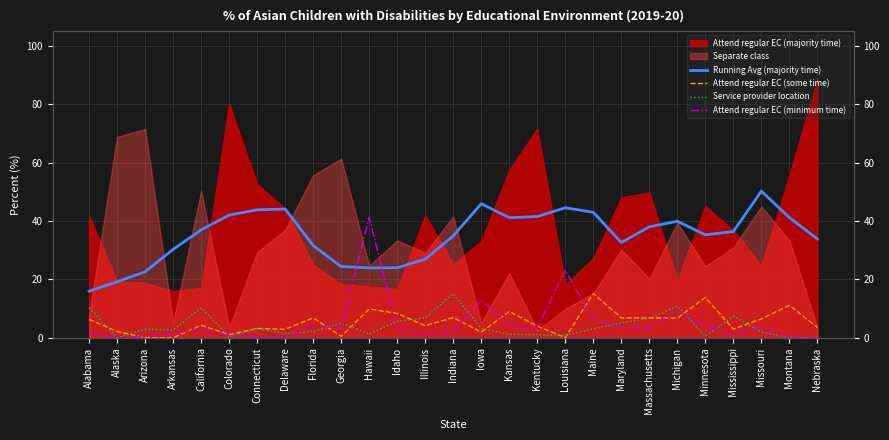

How many lines are shown in the chart?

4